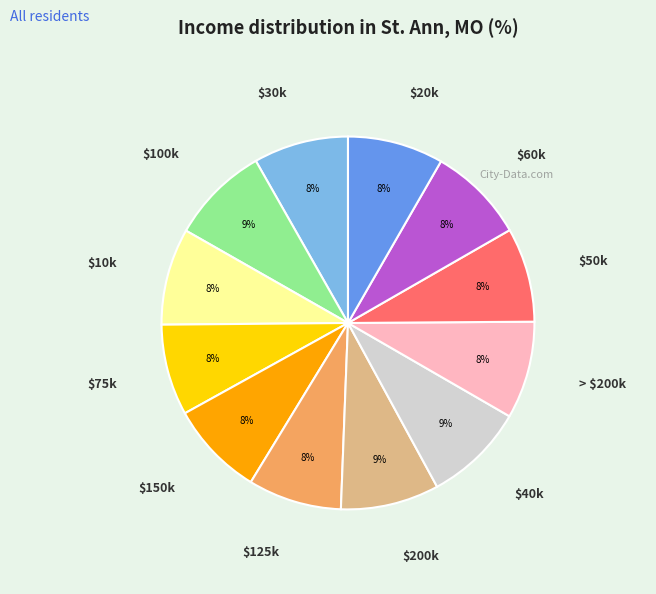

To the nearest percent, what is the average slice percentage?

8%